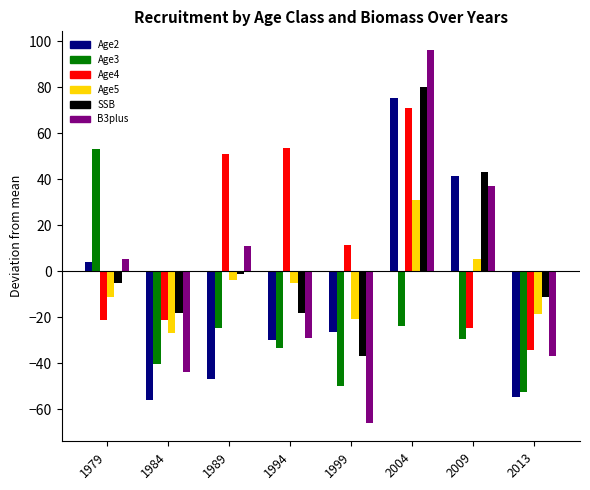

What is the sum of the SSB values at 2013 and 1989?

-12.2